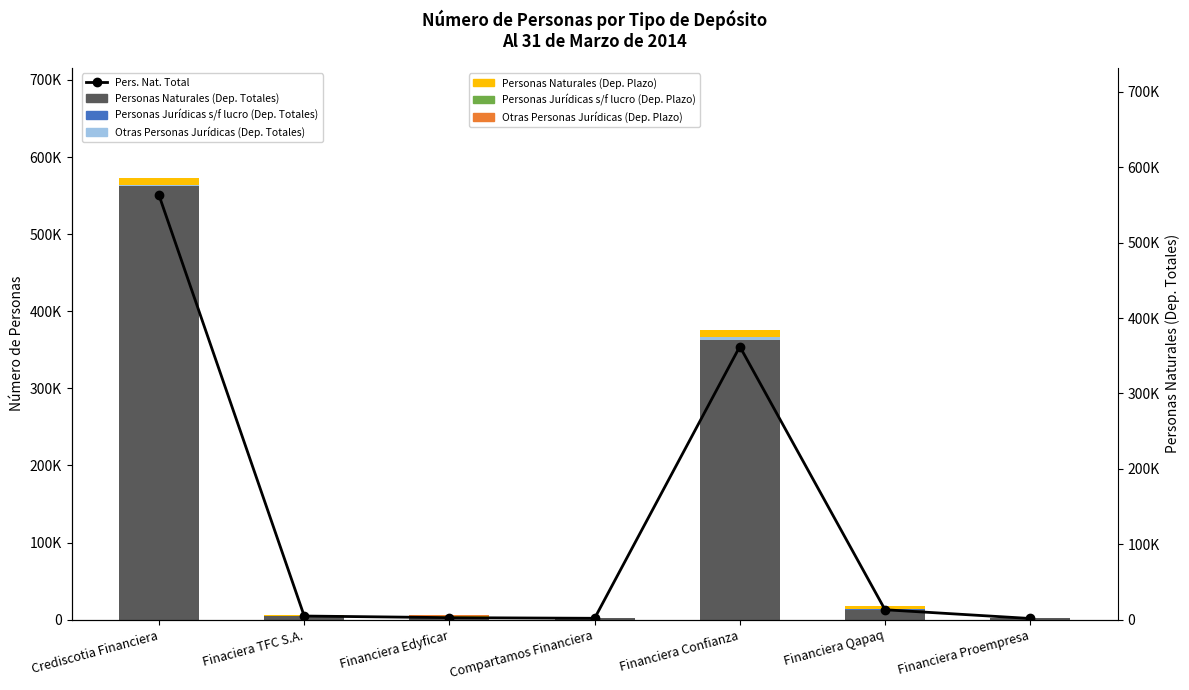

Is it true that Otras Personas Jurídicas (Dep. Totales) equals 64 at Financiera Qapaq?

True